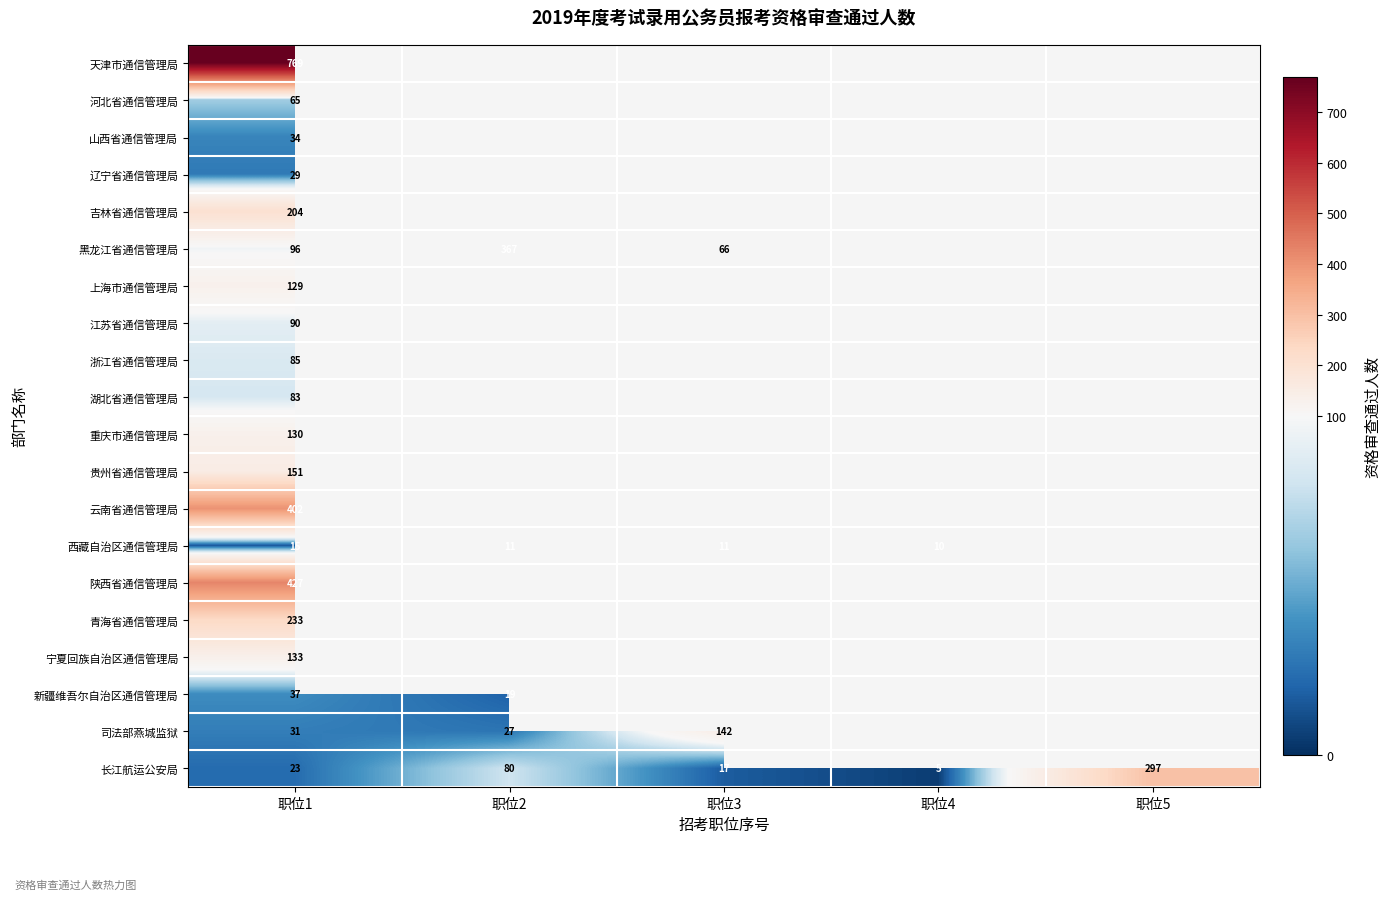

What is the greatest value displayed?

769.0